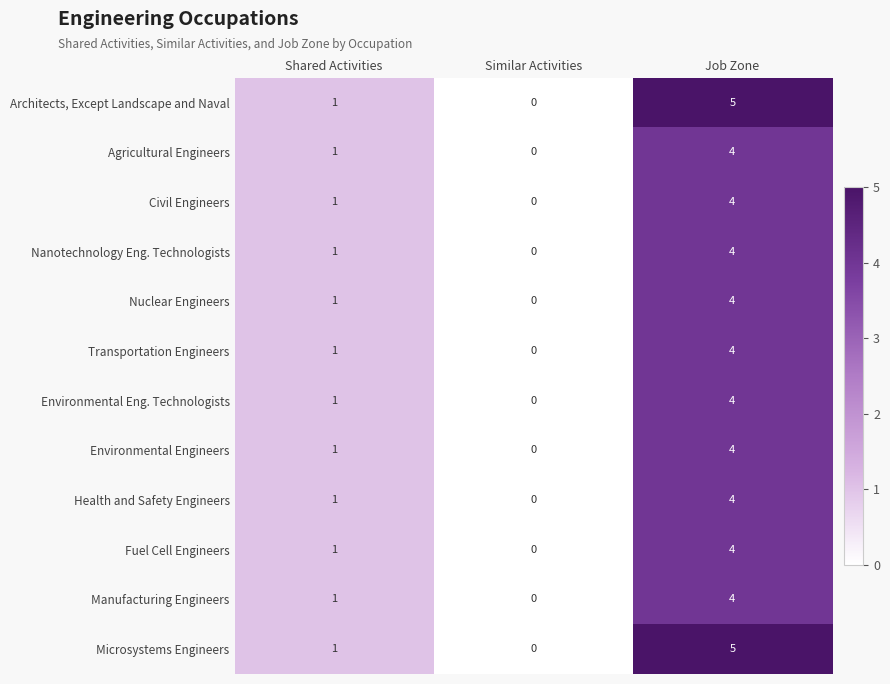

At which label is Microsystems Engineers closest to 2?

Shared Activities